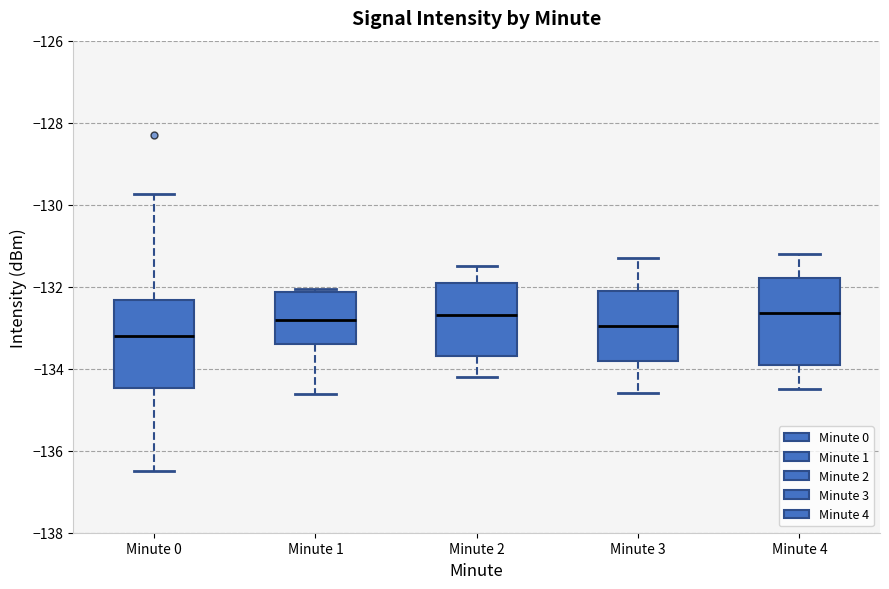

Reading left to right, transcribe this box plot: for each box, give where its median line is, the range the box spans, and where its two whiskers end, as read against the y-axis. The values are not printed on the chart, so give them approximately, as read against the axis.

Minute 0: median -133.2, box -134.4 to -132.4, whiskers -136.4 to -129.8
Minute 1: median -132.8, box -133.4 to -132.2, whiskers -134.6 to -132.0
Minute 2: median -132.6, box -133.6 to -131.8, whiskers -134.2 to -131.4
Minute 3: median -133.0, box -133.8 to -132.0, whiskers -134.6 to -131.2
Minute 4: median -132.6, box -133.8 to -131.8, whiskers -134.4 to -131.2